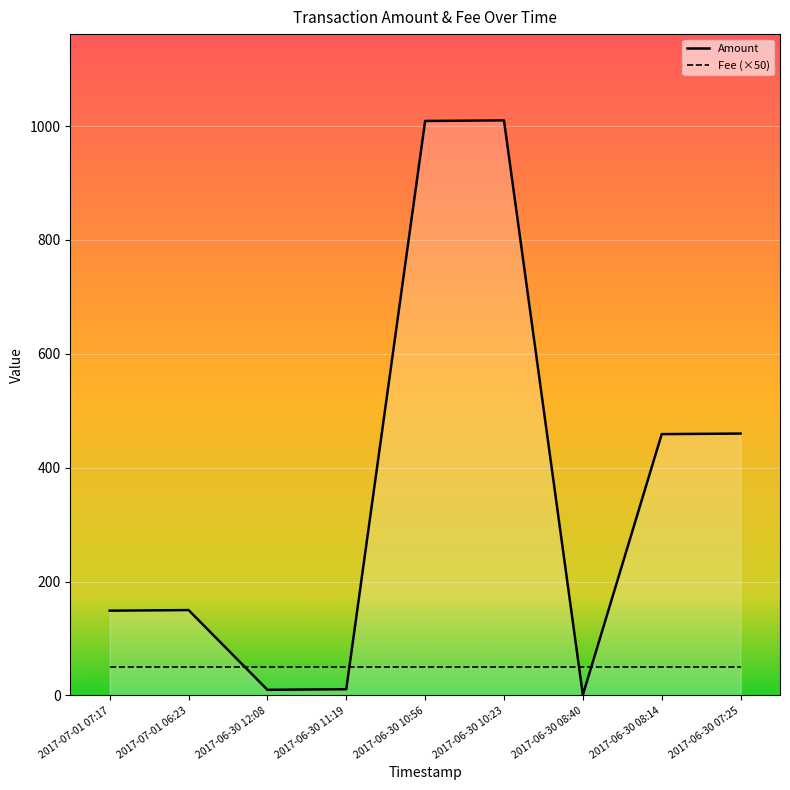

How many lines are shown in the chart?

1